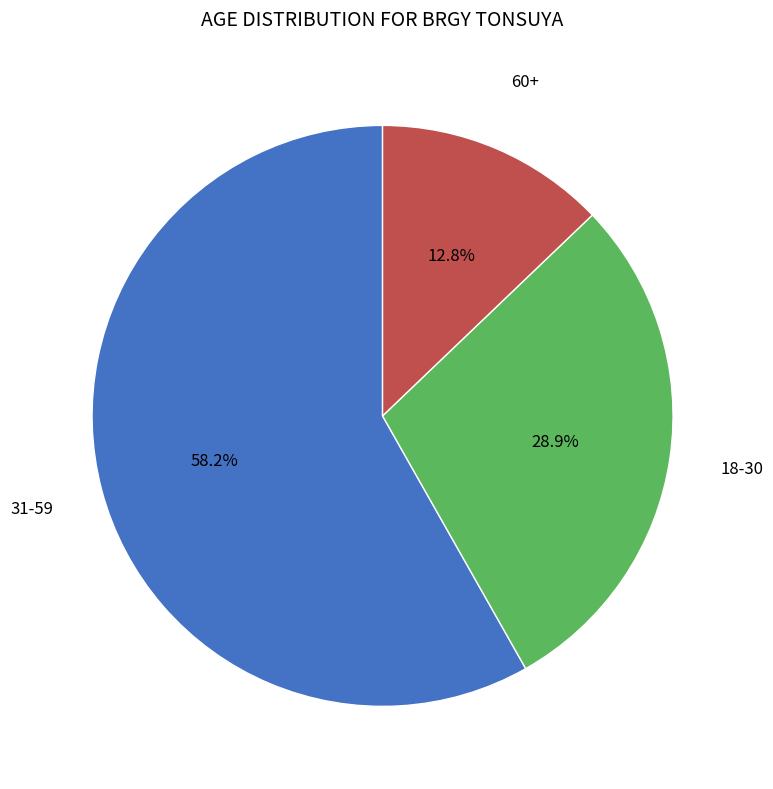

Is there any slice that represents more than half of the pie?

Yes